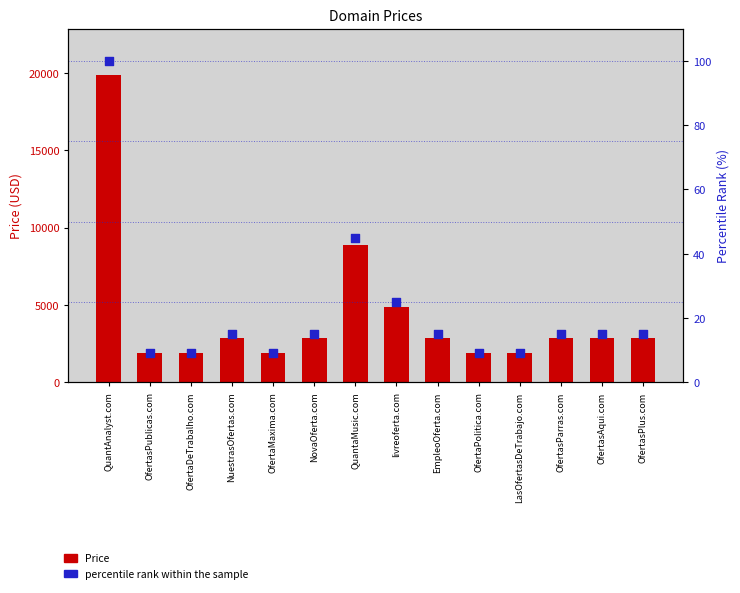

Which series reaches the minimum Y coordinate?

Percentile rank